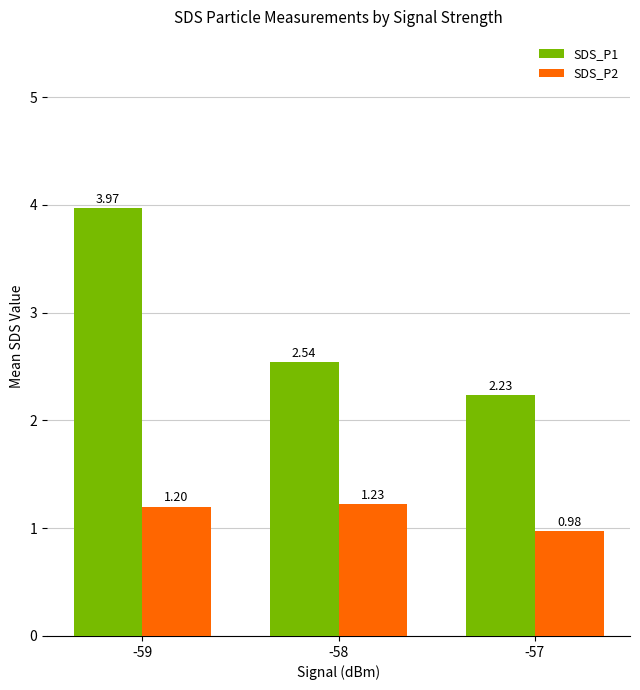

How many groups of bars are there?

3